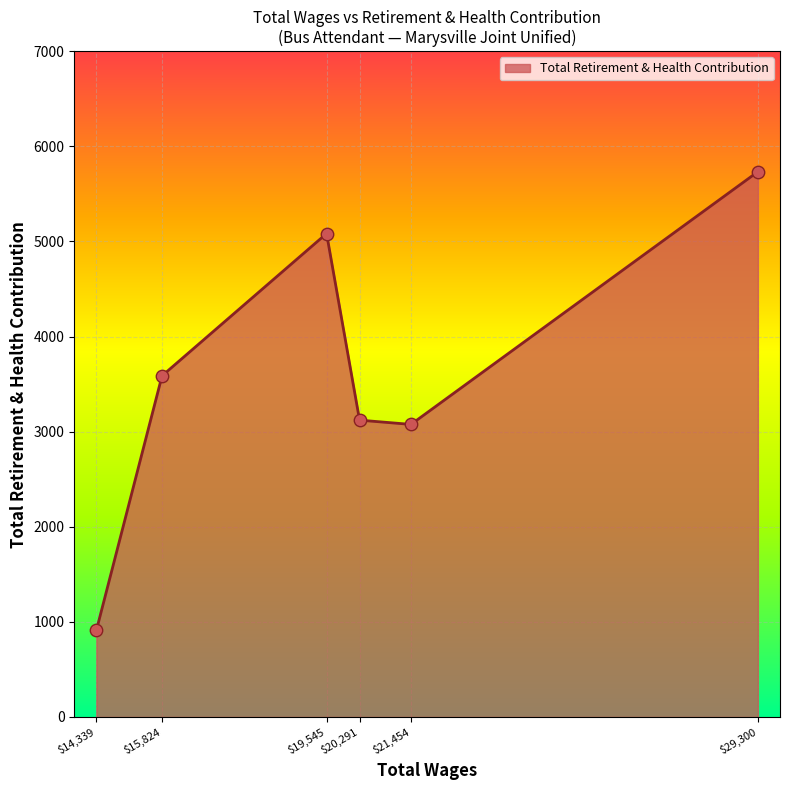

What is the difference between the maximum and second lowest values?

2657